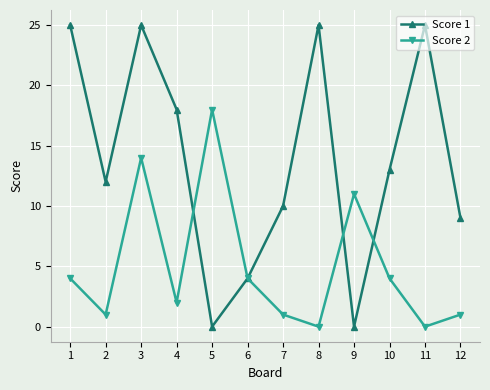

The value of Score 2 at 10 is 3. True or false?

False